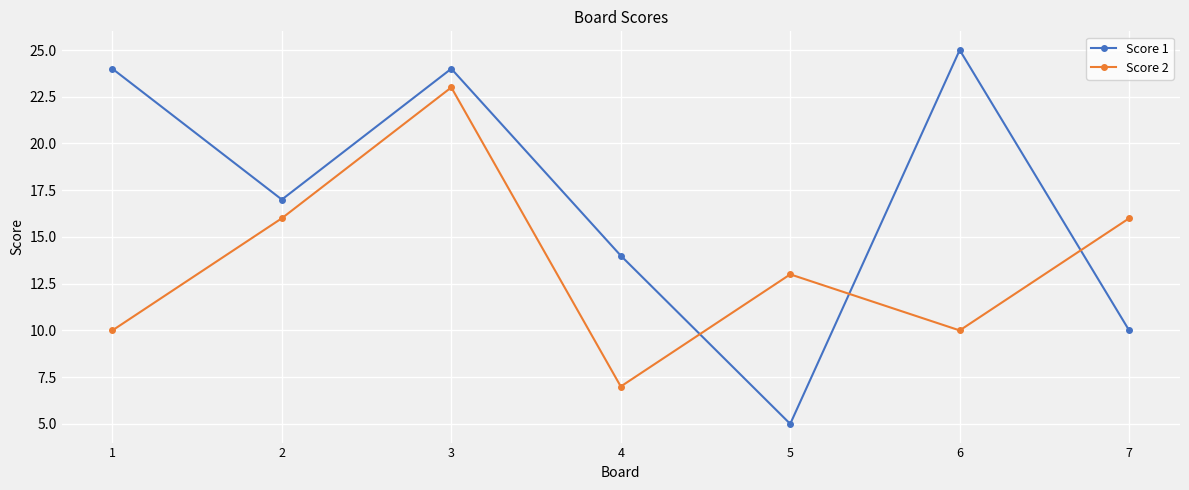

How many categories are shown in the chart?

7